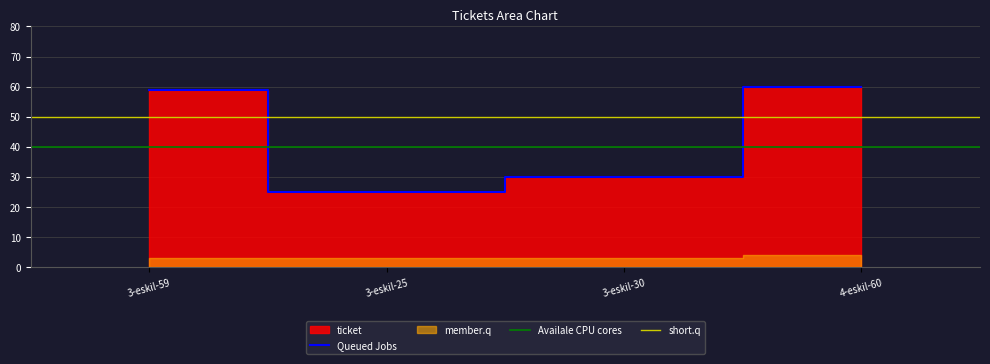

Which has a higher value, 3-eskil-25 or 4-eskil-60?

4-eskil-60